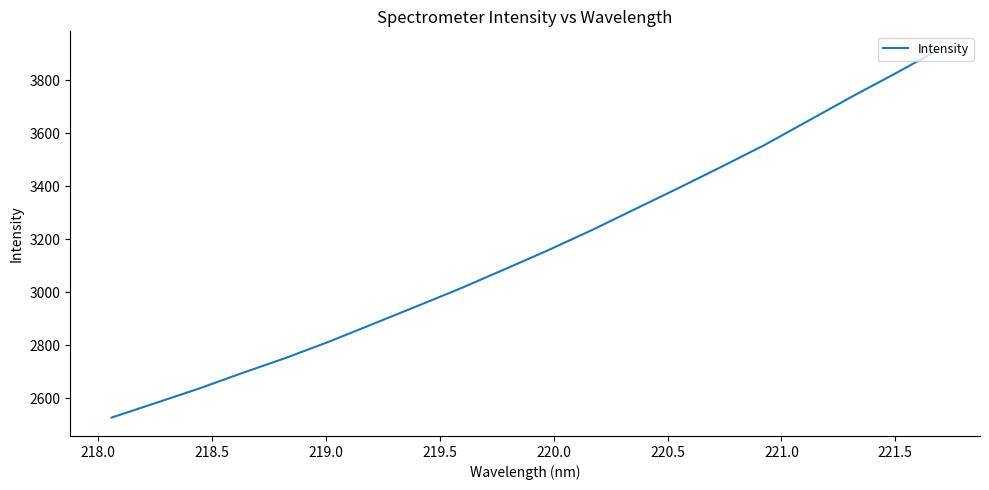

What is the greatest value displayed?

3914.3